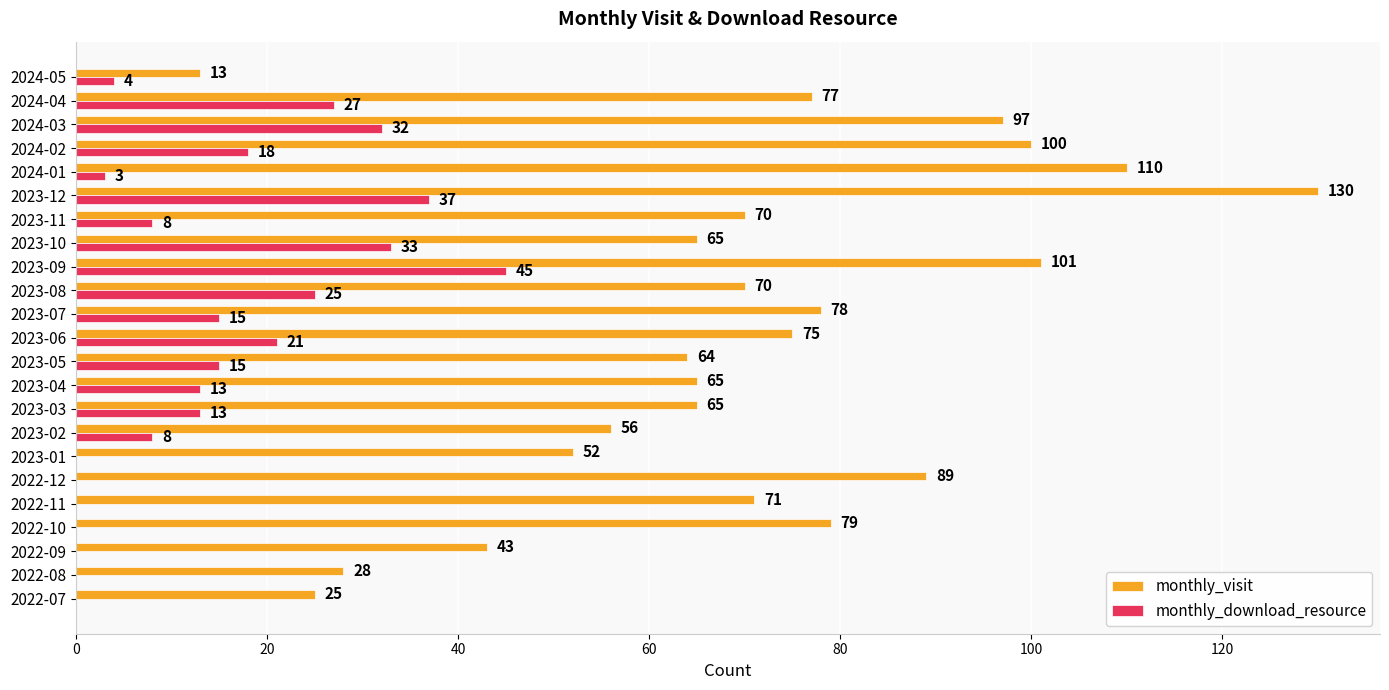

The monthly_download_resource series shows 45 at 2023-09. True or false?

True